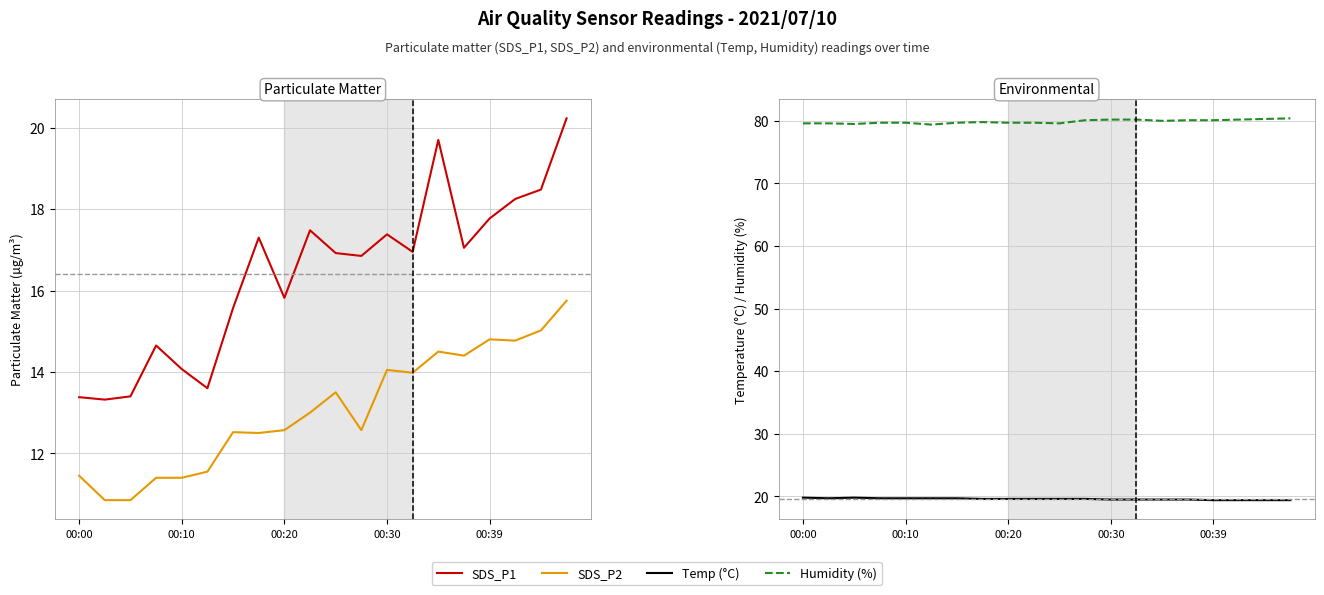

Where is SDS_P2 nearest to the value 13?

9